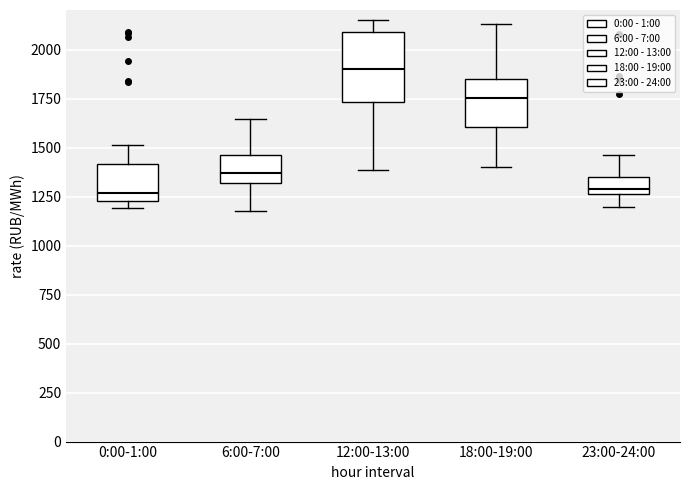

Which box's median line is the highest?

12:00-13:00